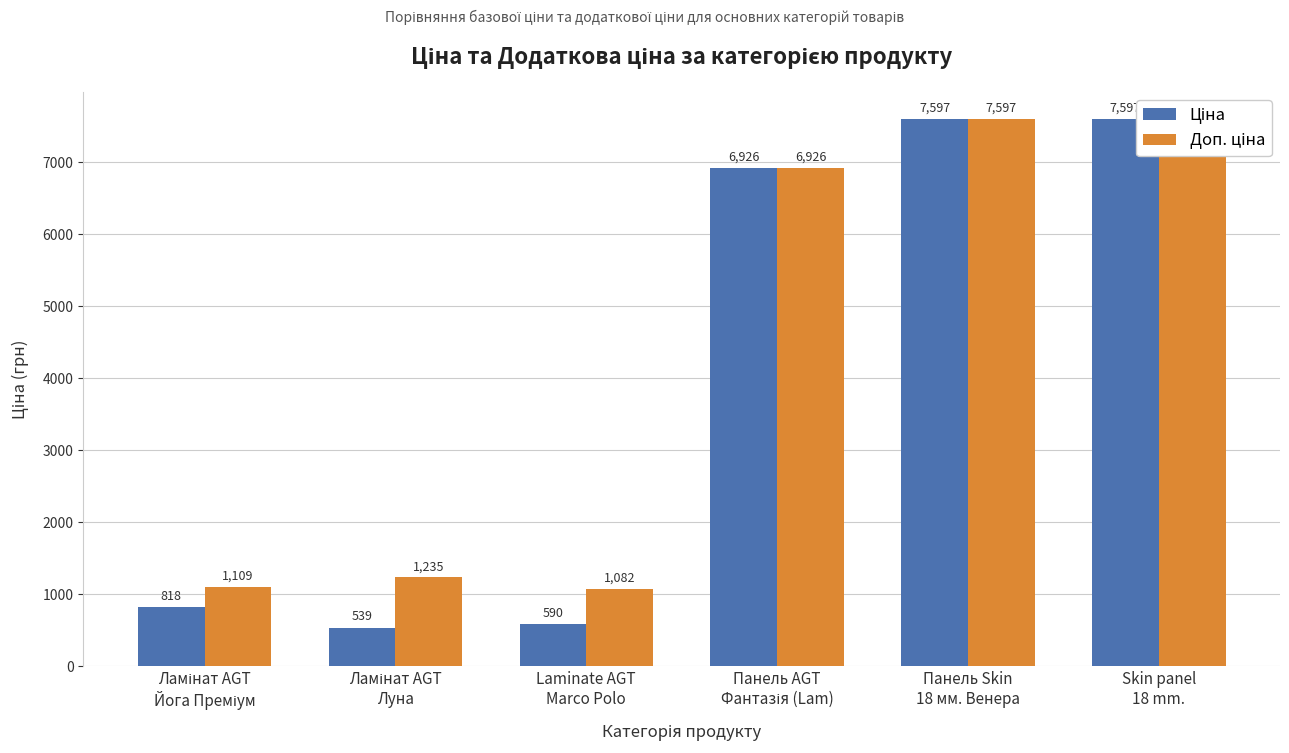

Where is Доп. ціна nearest to the value 4339?

Панель AGT
Фантазія (Lam)